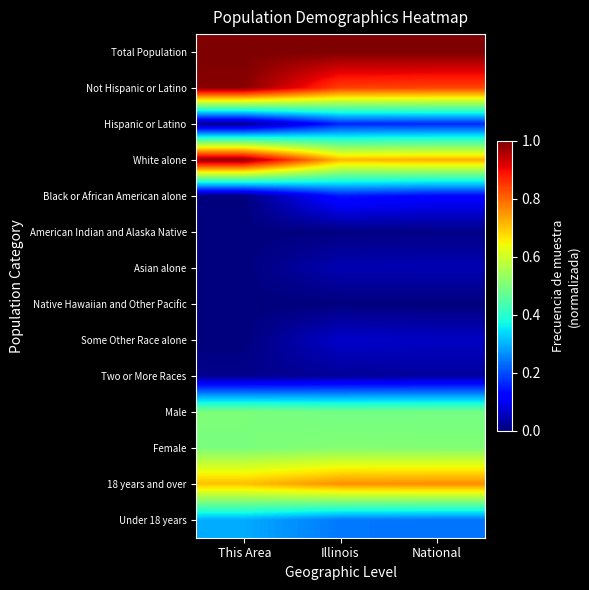

At Illinois, list the series in order from smallest to largest.

Native Hawaiian and Other Pacific, American Indian and Alaska Native, Two or More Races, Asian alone, Some Other Race alone, Black or African American alone, Hispanic or Latino, Under 18 years, Male, Female, White alone, 18 years and over, Not Hispanic or Latino, Total Population